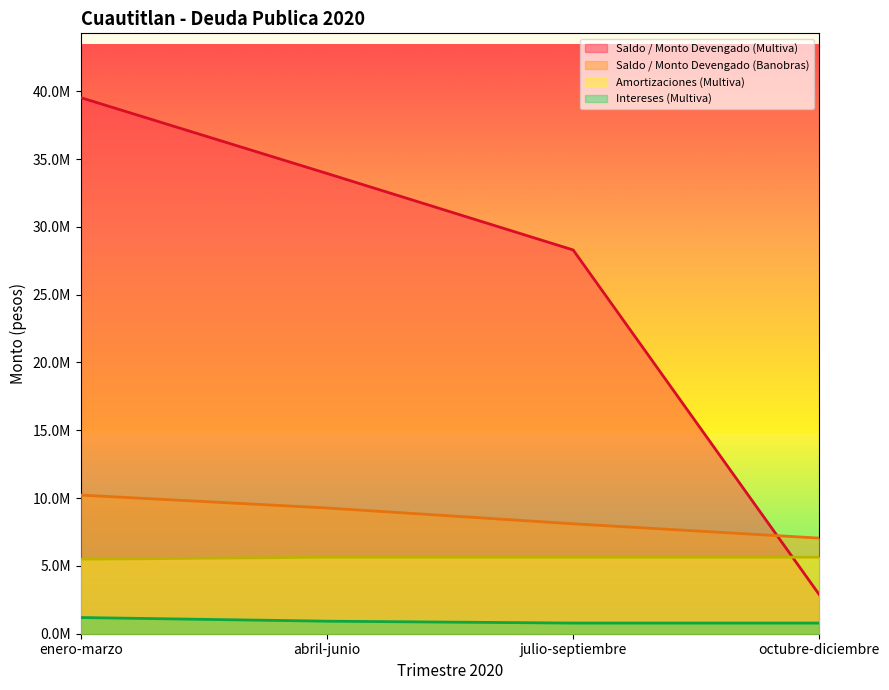

List the labels in order of Saldo / Monto Devengado (Multiva) value, smallest first.

octubre-diciembre, julio-septiembre, abril-junio, enero-marzo